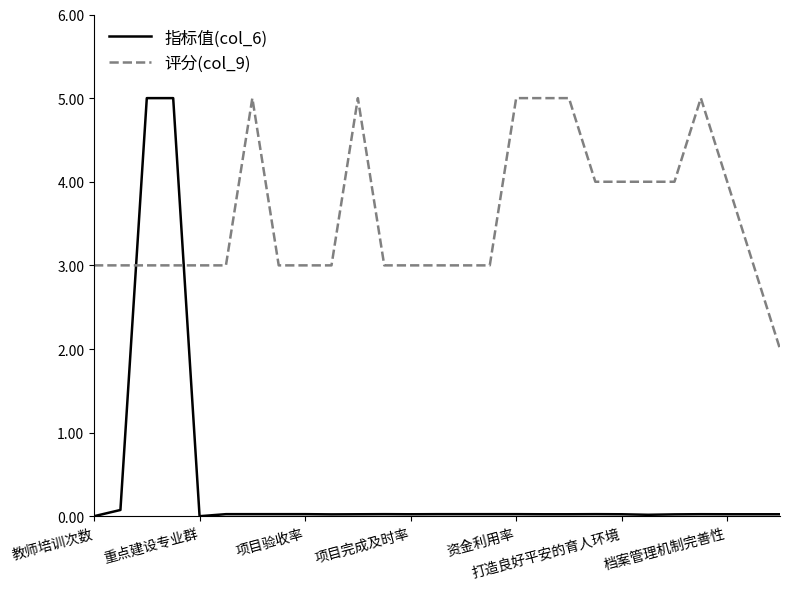

Which series has the largest range (max minus min)?

指标值(col_6)